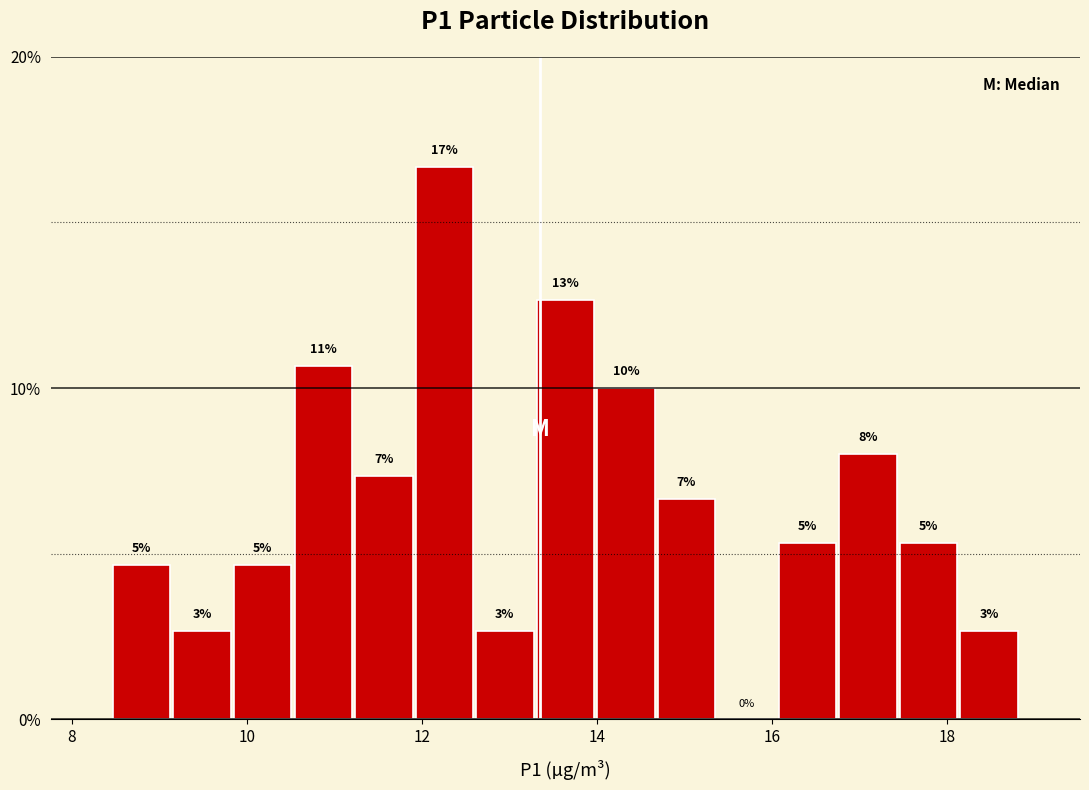

Around what value on the x-axis is the tallest bar? Give the approximate position of its centre, as read against the axis.

12.2